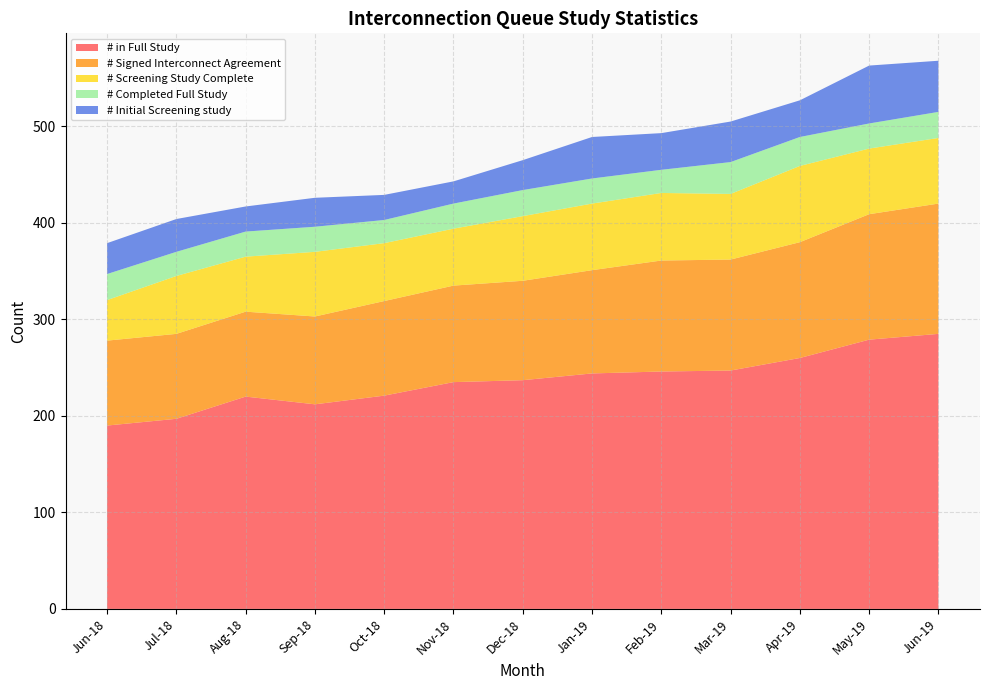

Reading left to right, what are all the values shown in this chart?

# in Full Study: 190	197	220	212	221	235	237	244	246	247	260	279	285
# Signed Interconnect Agreement: 88	88	88	91	98	100	103	107	115	115	120	130	135
# Screening Study Complete: 42	60	57	67	60	59	67	69	70	68	79	68	68
# Completed Full Study: 27	25	26	26	24	26	27	26	24	33	30	26	27
# Initial Screening study: 32	34	26	30	26	23	31	43	38	42	38	60	53